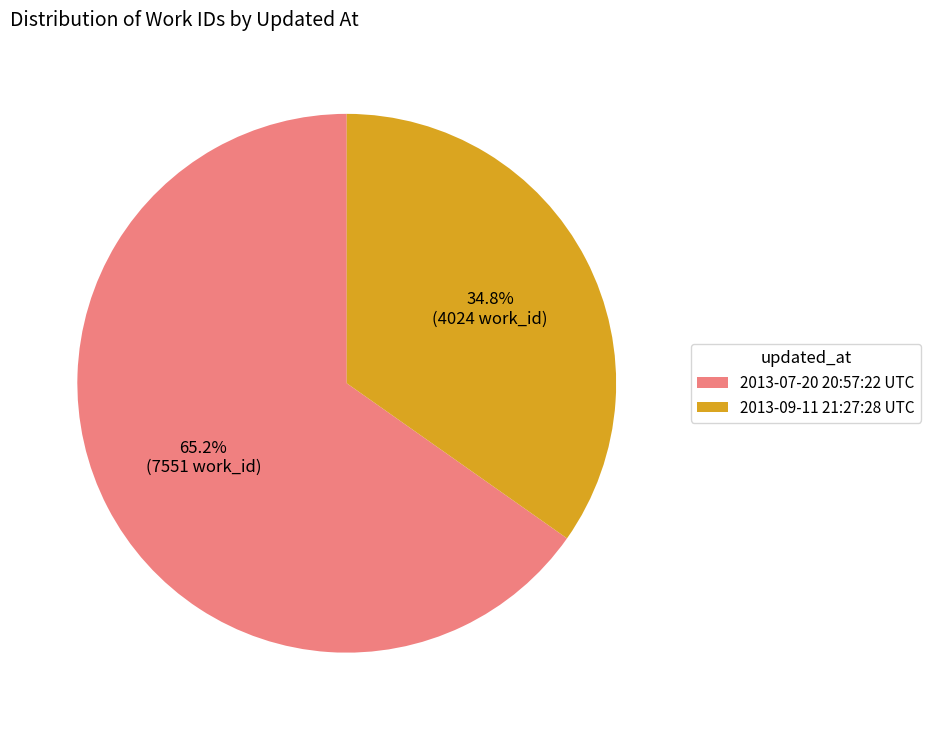

What percentage do 2013-09-11 21:27:28 UTC and 2013-07-20 20:57:22 UTC together represent?

100.0%